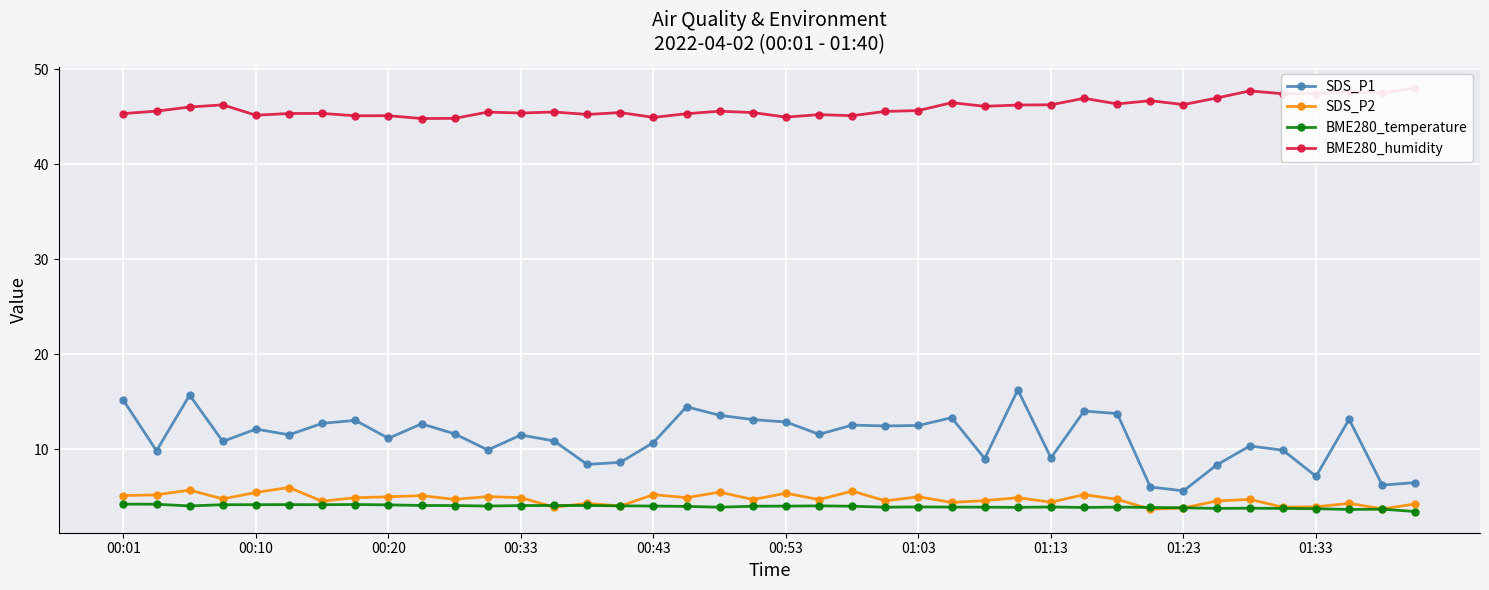

True or false: BME280_temperature and BME280_humidity intersect in this chart.

False